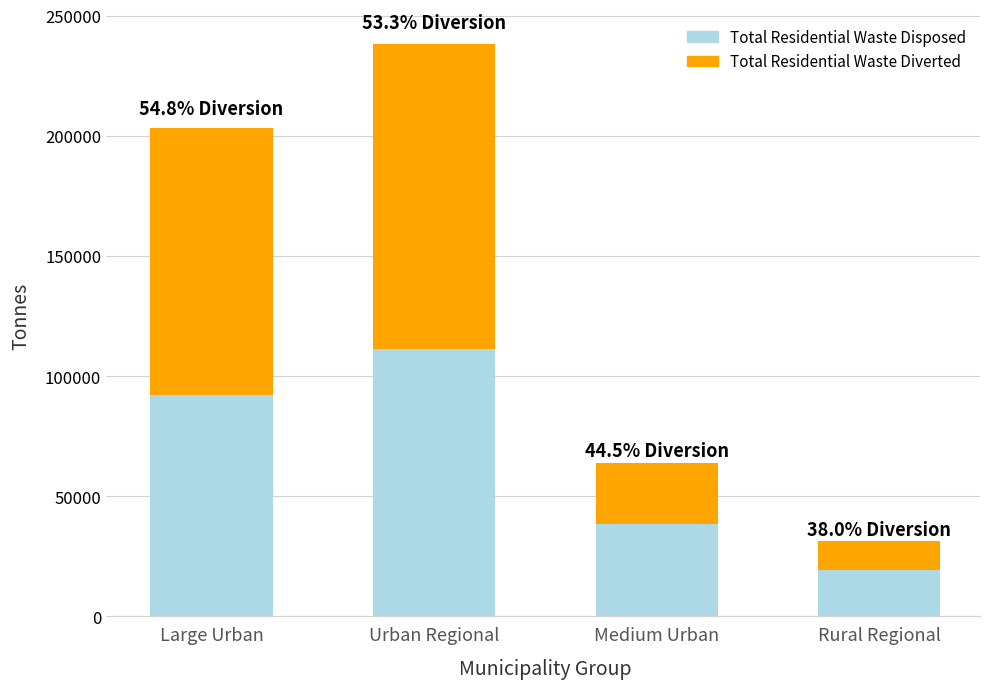

Reading left to right, list the values for the Total Residential Waste Disposed series.

Large Urban=92075.2	Urban Regional=111217.0	Medium Urban=38433.3	Rural Regional=19473.8